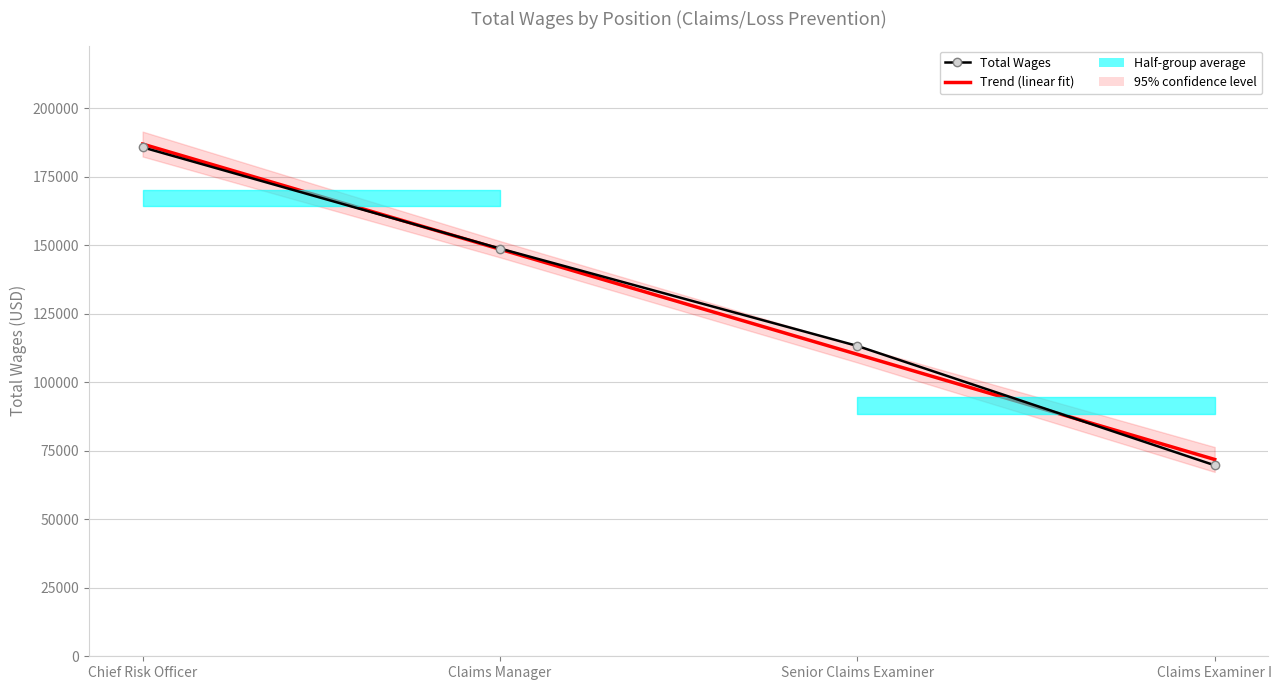

Which series has the largest range (max minus min)?

Total Wages